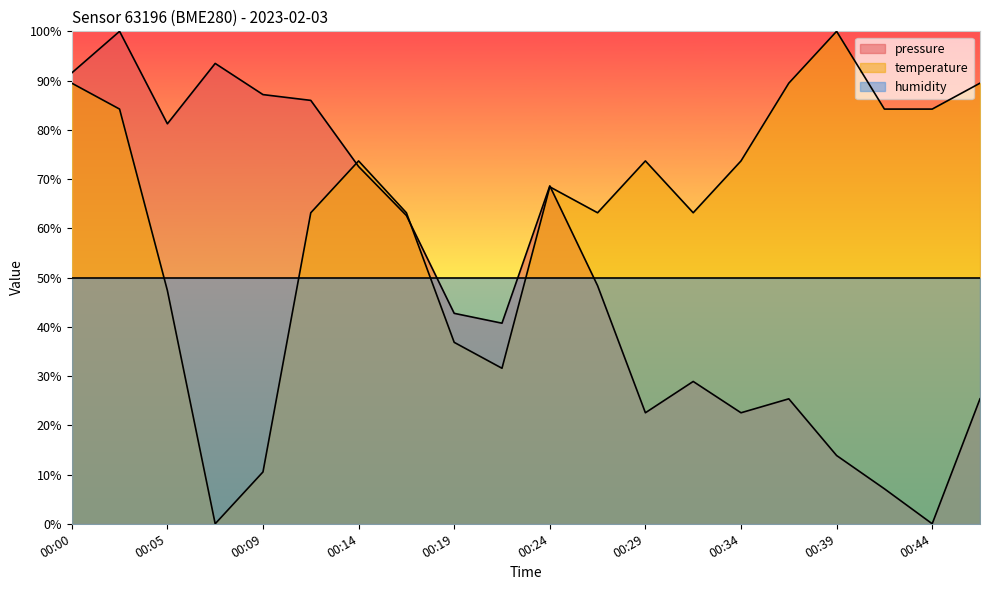

At which category does the chart reach its peak across all series?

00:02